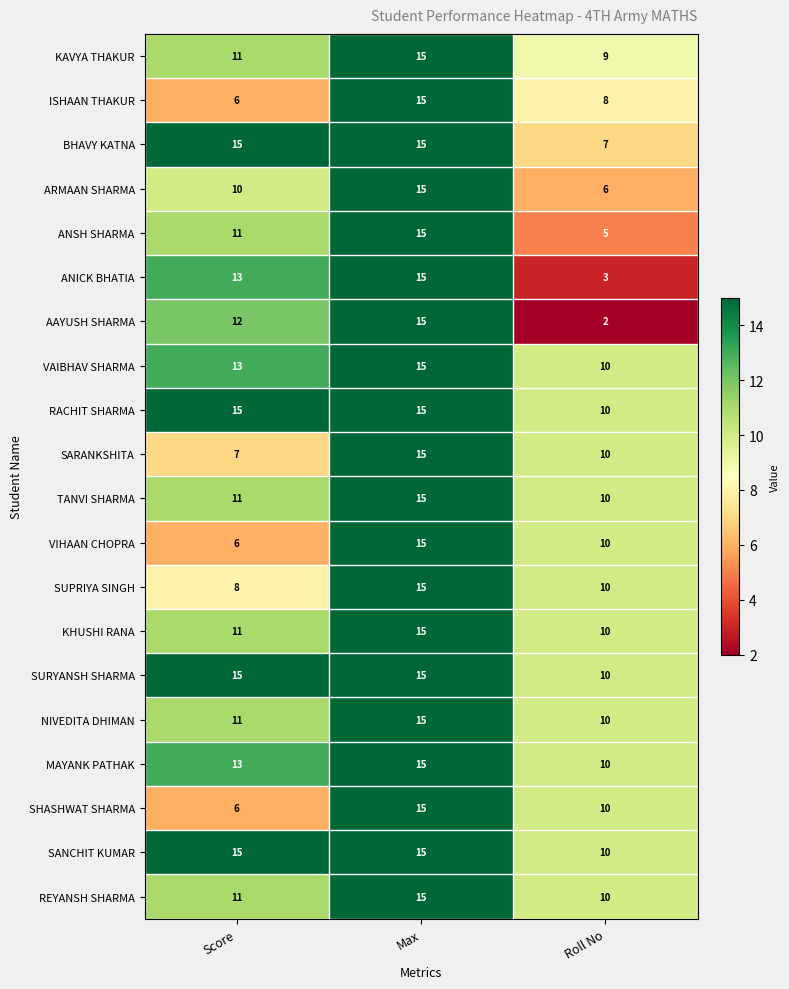

The value of ANICK BHATIA at Roll No is 3. True or false?

True